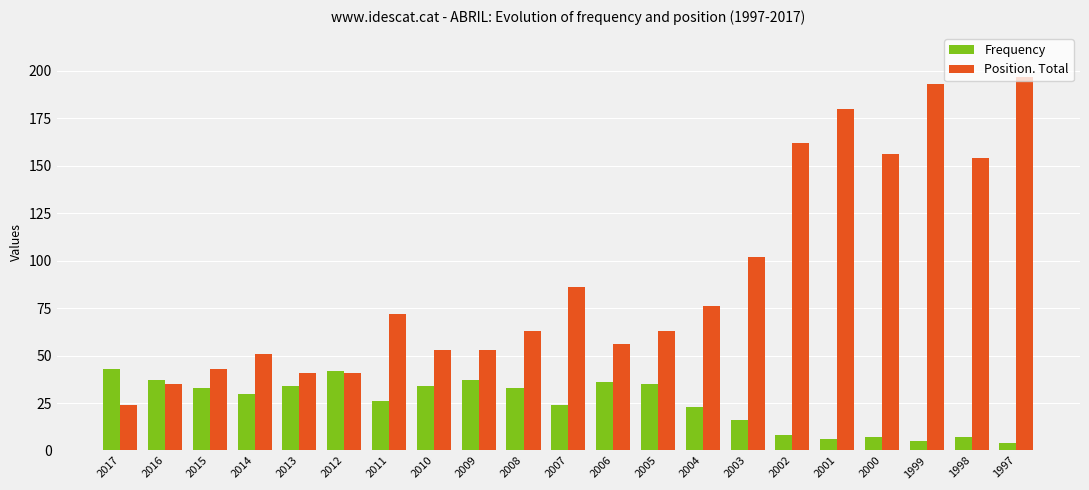

Read the Position. Total value at 2008, to the nearest 10.

60